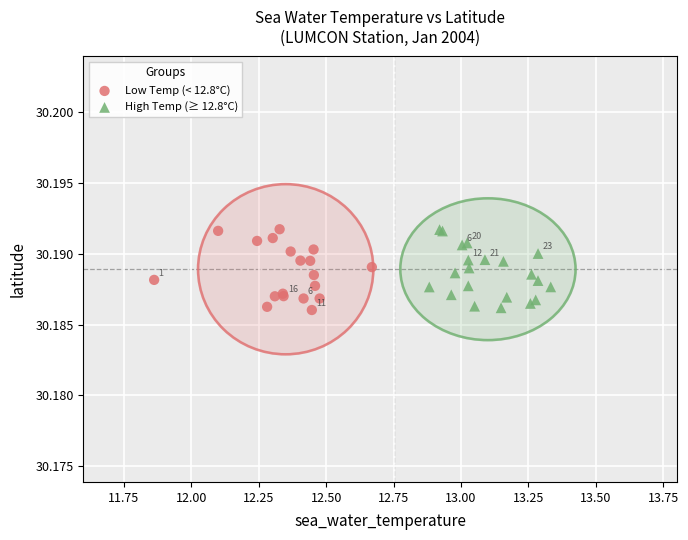

What are all the series names shown in the legend?

Low Temp (< 12.8°C), High Temp (≥ 12.8°C)